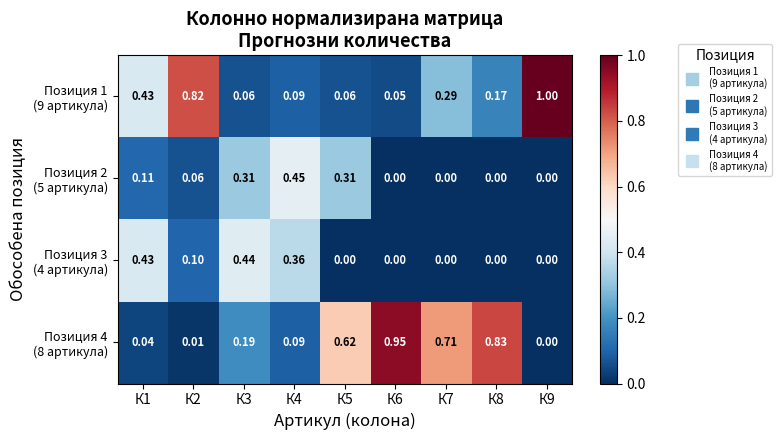

How many data points does each series have?

9